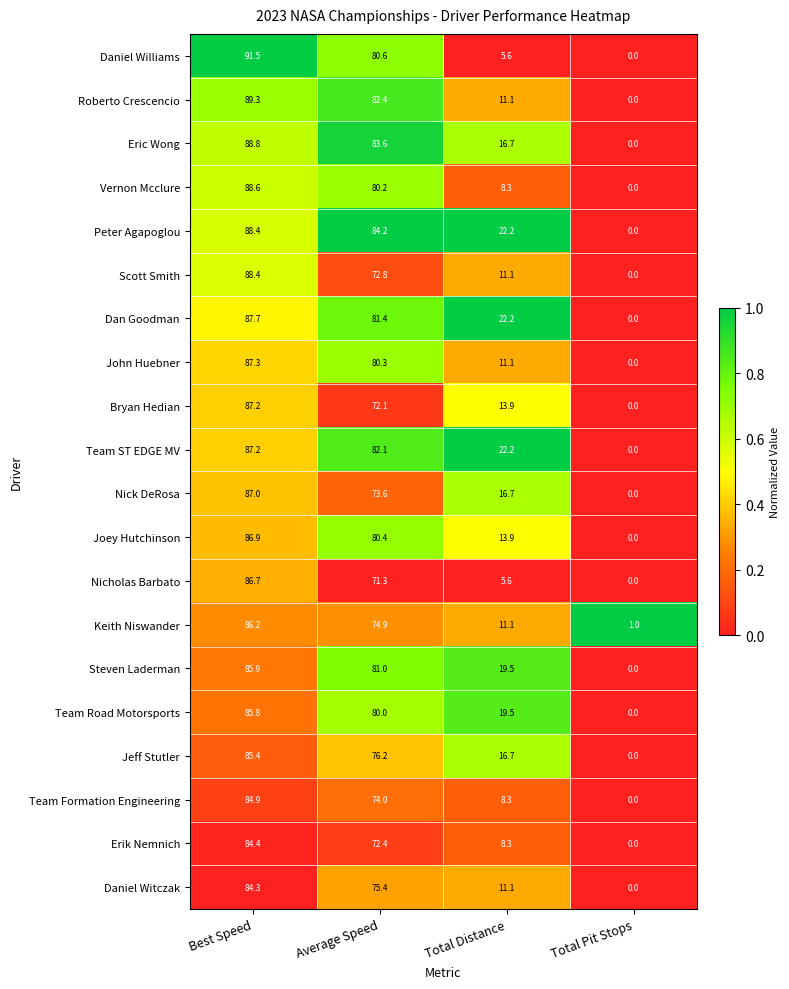

How many series are shown in this chart?

20